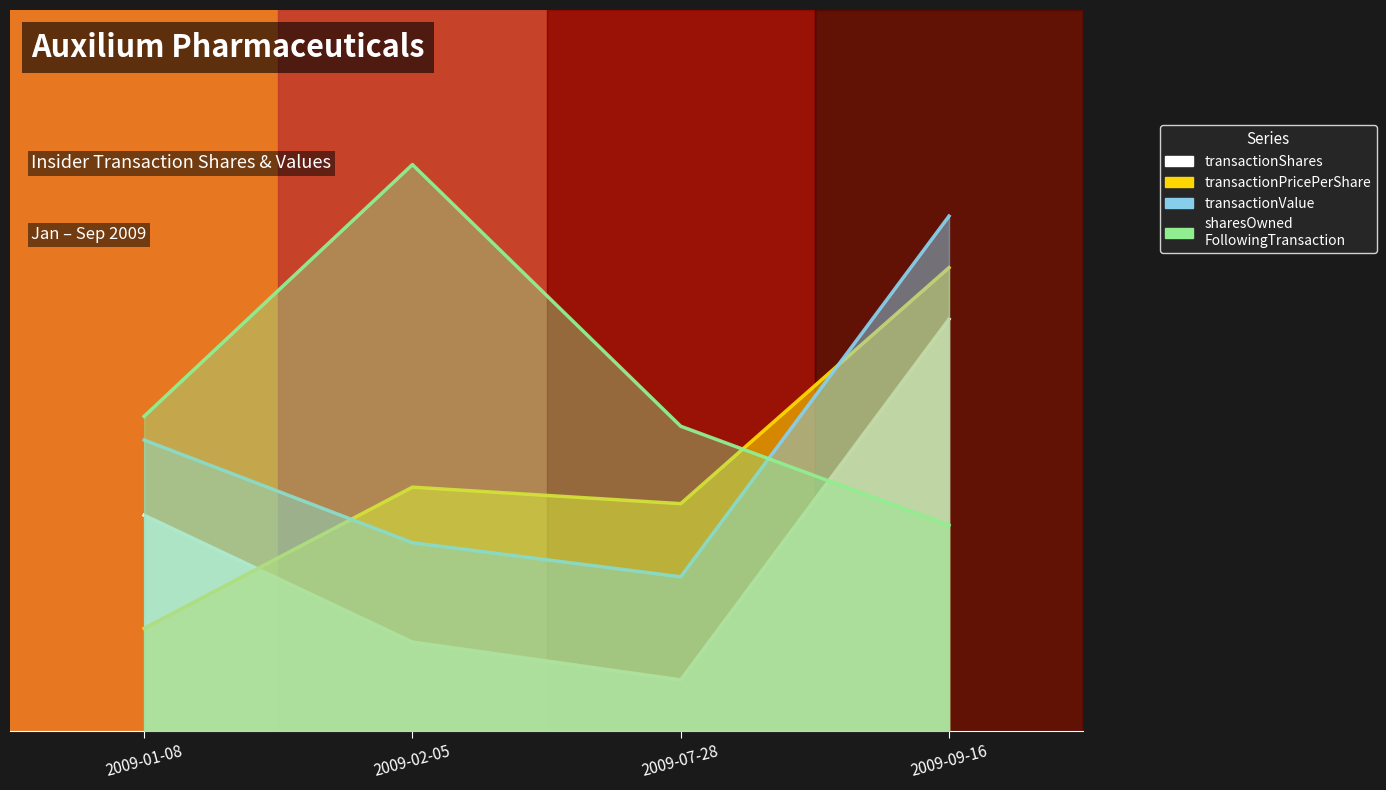

Which series has the widest spread of values?

sharesOwnedFollowingTransaction